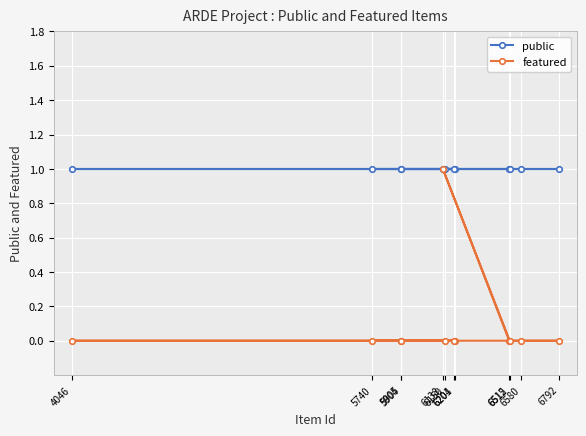

Which series has the largest total across all categories?

public